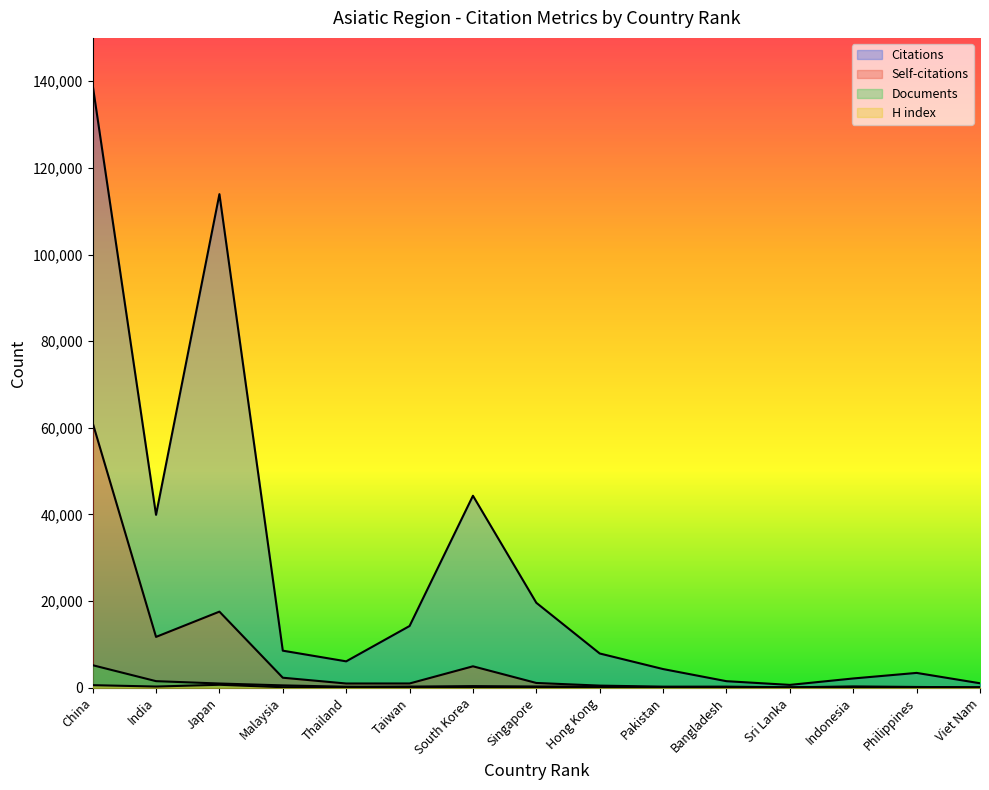

What position from the right is India?

14